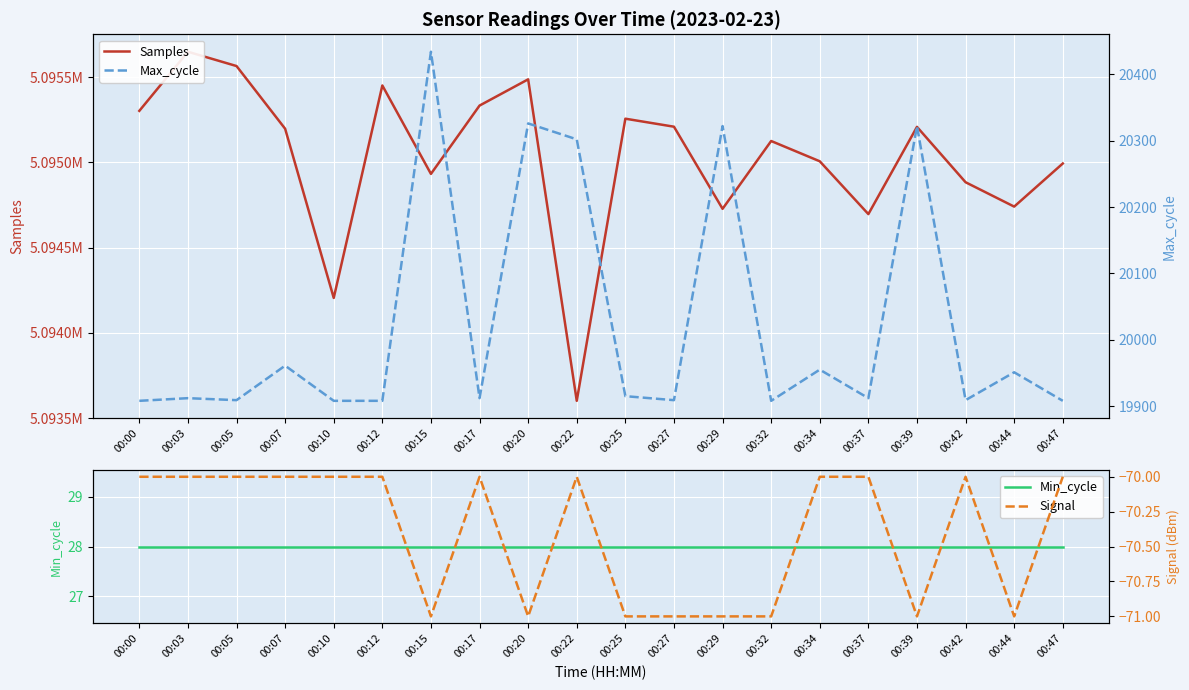

Where is the first local maximum for Max_cycle?

00:03